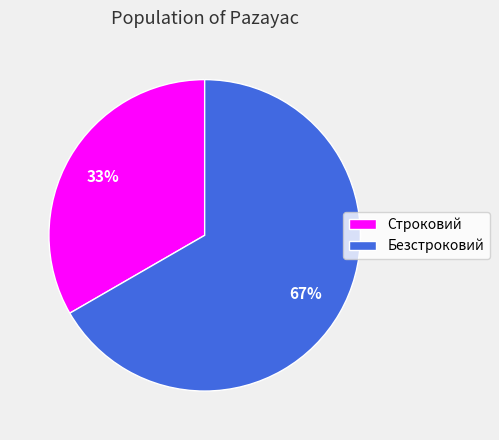

To the nearest percent, what is the combined percentage of Строковий and Безстроковий?

100%